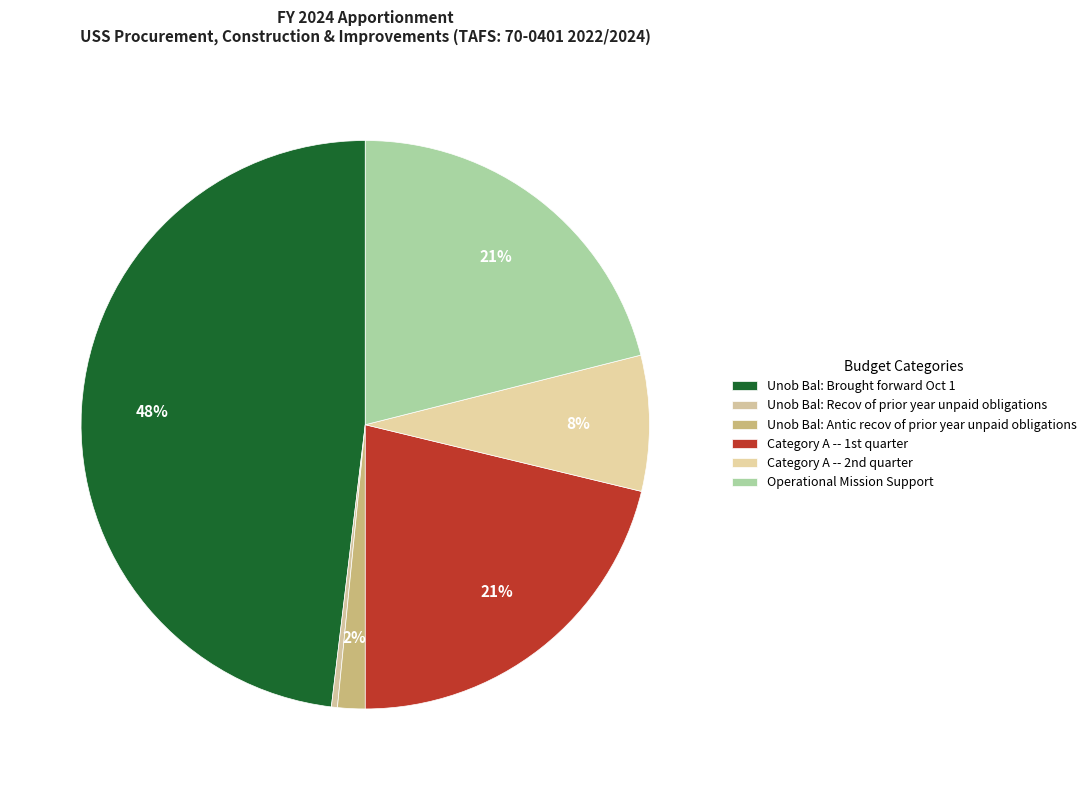

What is the ratio of the value at Unob Bal: Antic recov of prior year unpaid obligations to the value at Unob Bal: Recov of prior year unpaid obligations?

4.6